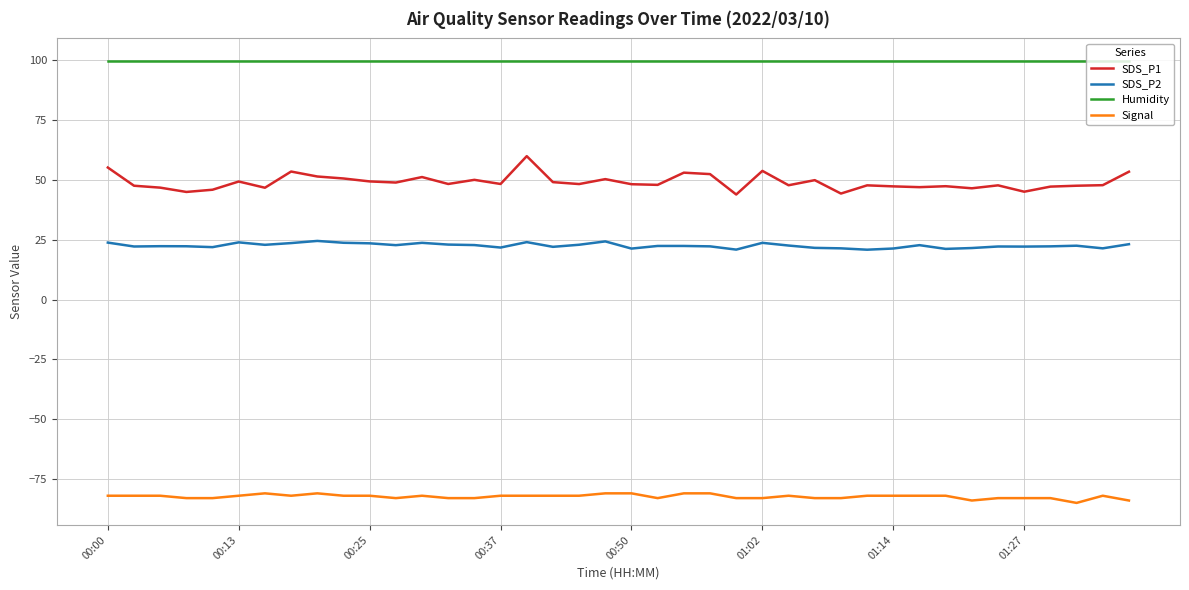

Which series has the largest total across all categories?

Humidity